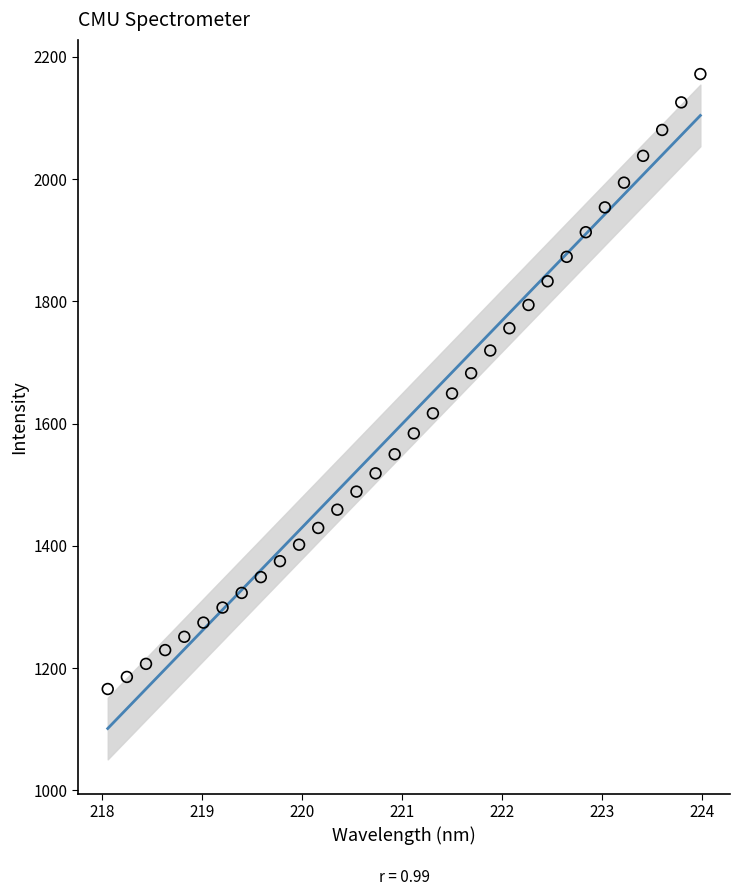

What is the range of X values (max minus min)?

5.9